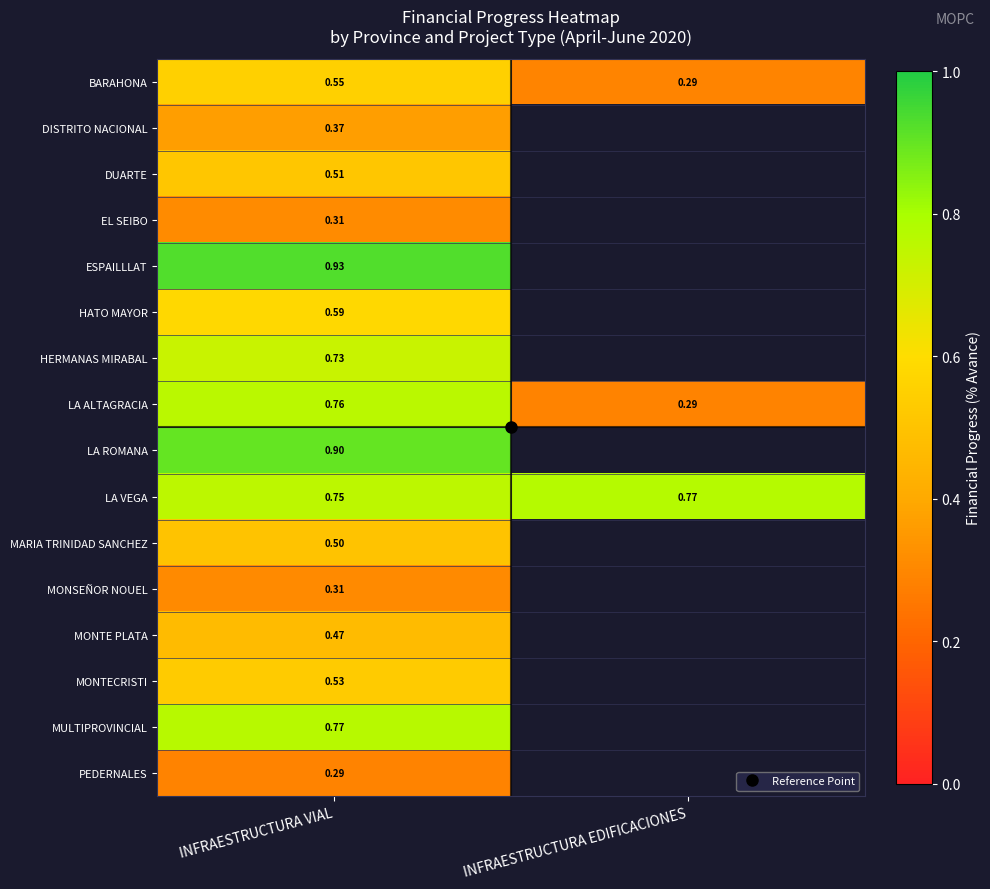

At how many categories does at least one series exceed 0?

2